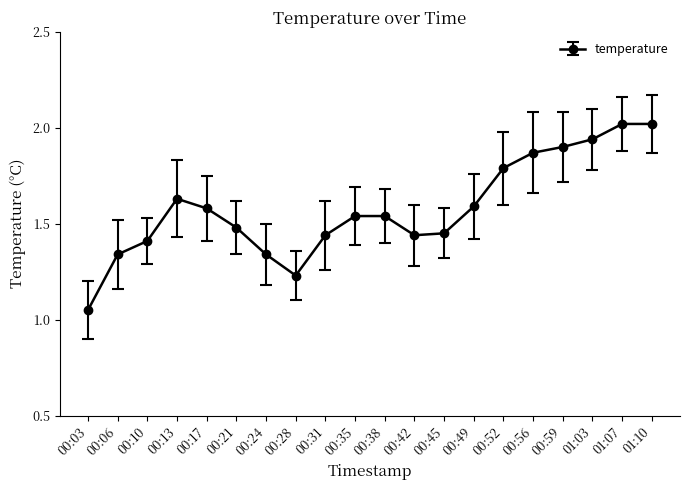

Is it true that the value at 00:35 is 2.1?

False